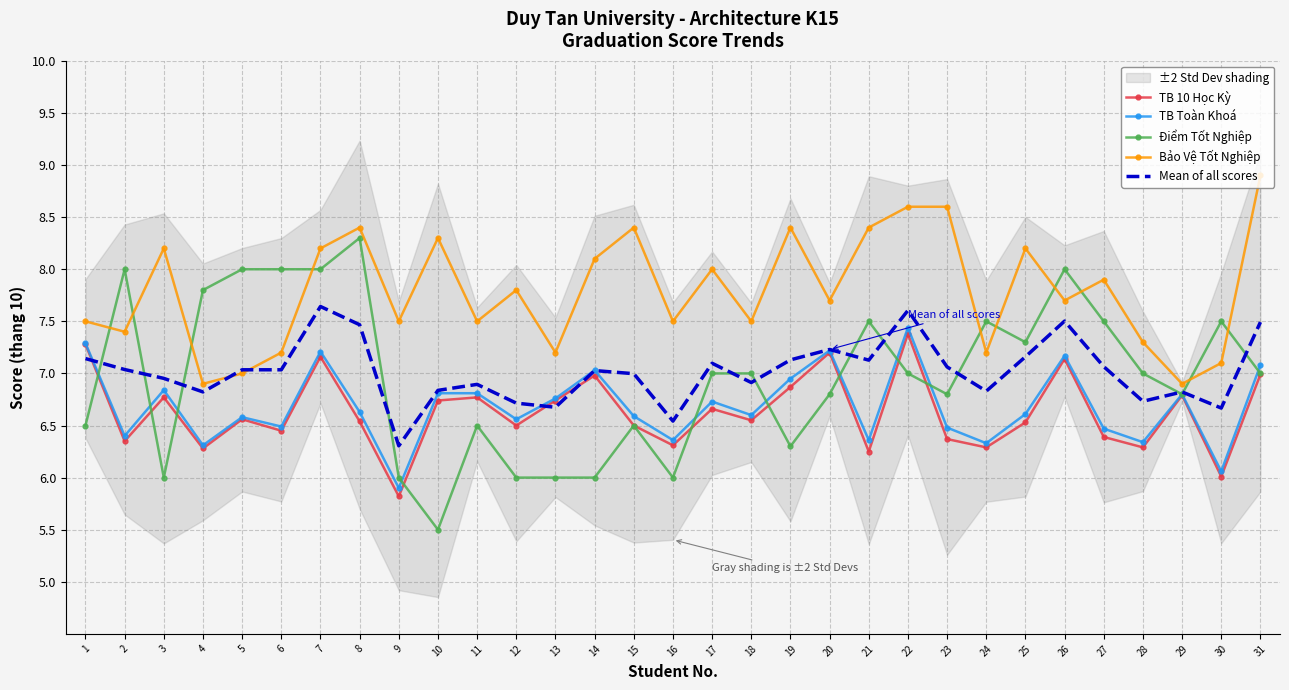

Which category has the highest value in the TB Toàn Khoá series?

22